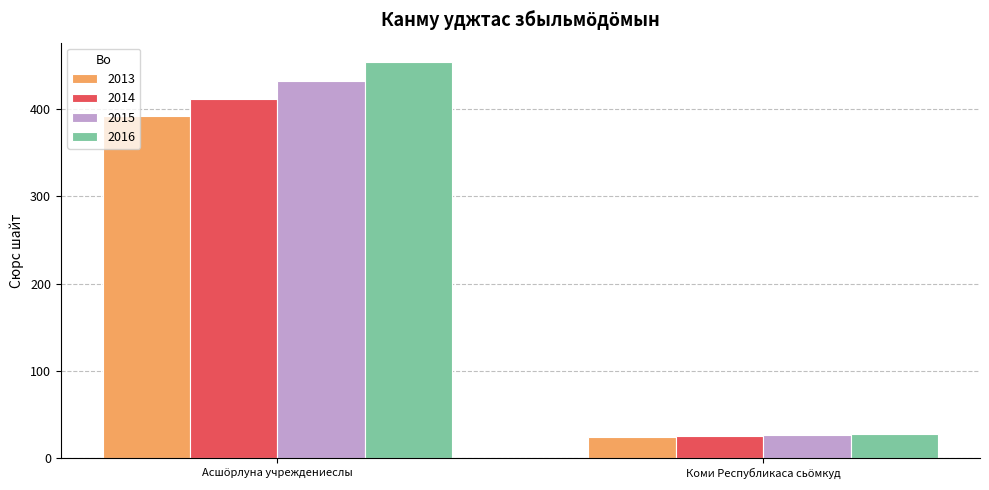

Which series has the widest spread of values?

2016